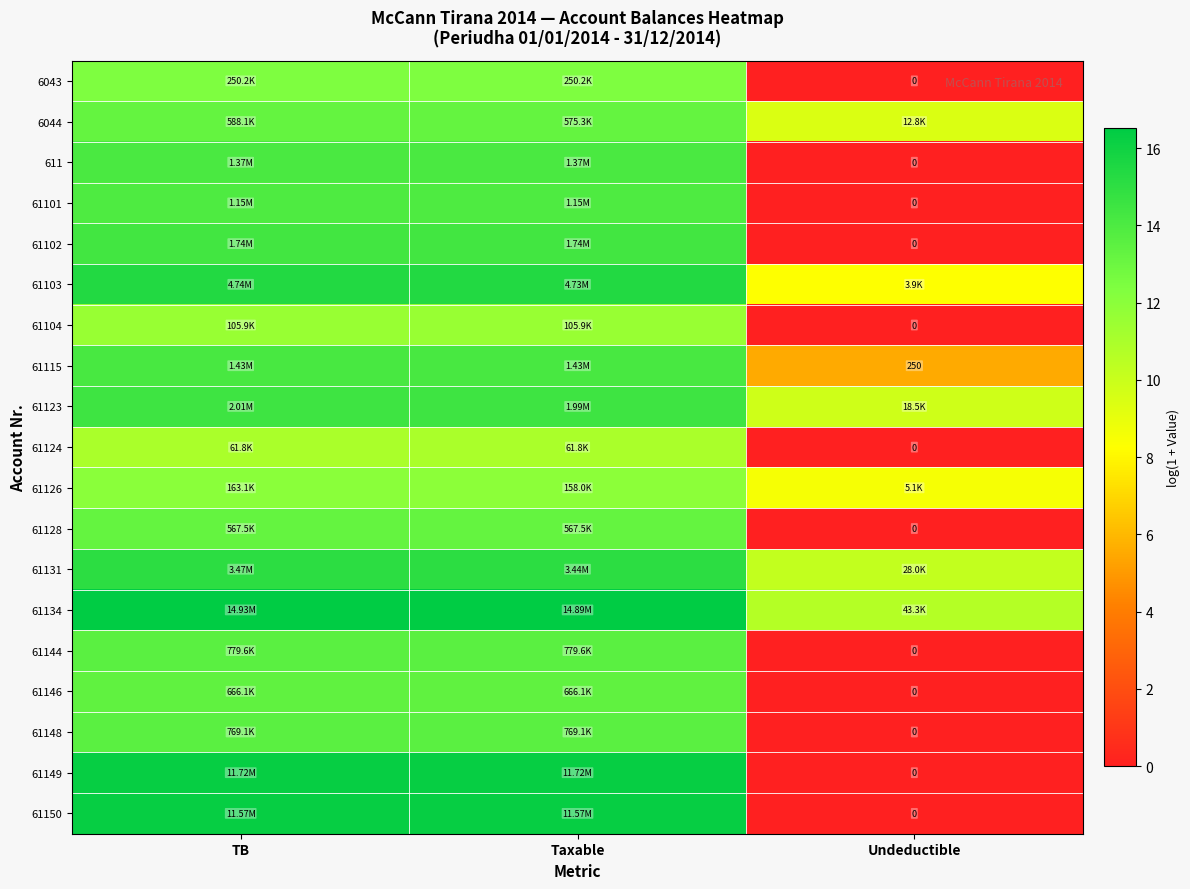

What is the difference between the 61131 values at TB and Undeductible?

4.8